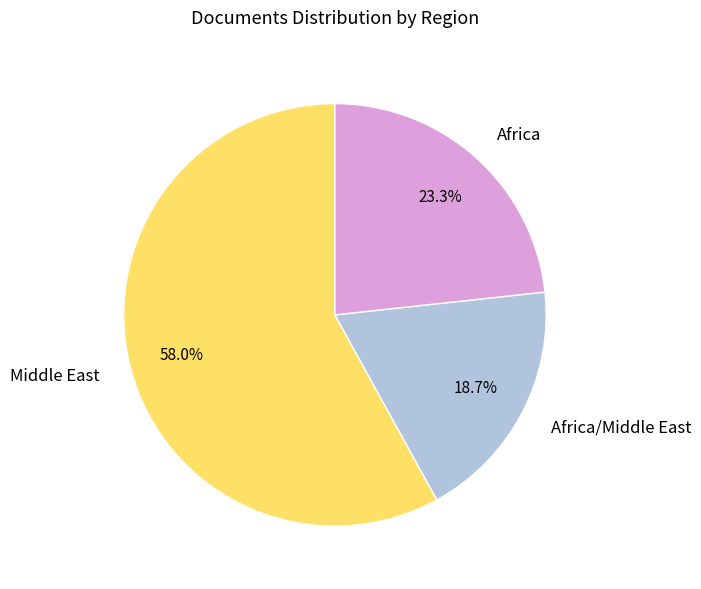

How many slices are in this pie chart?

3